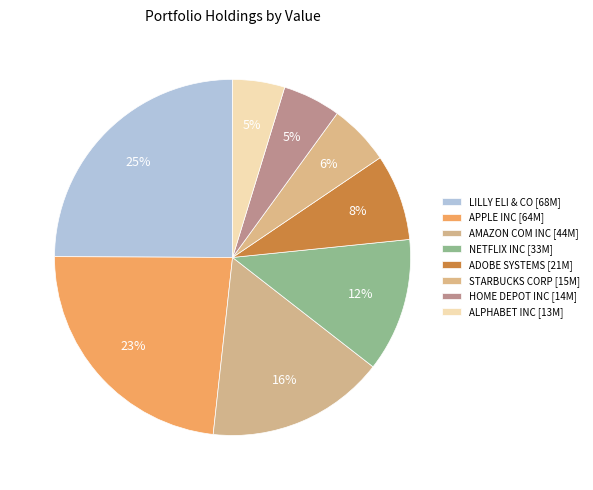

How many slices are in this pie chart?

8